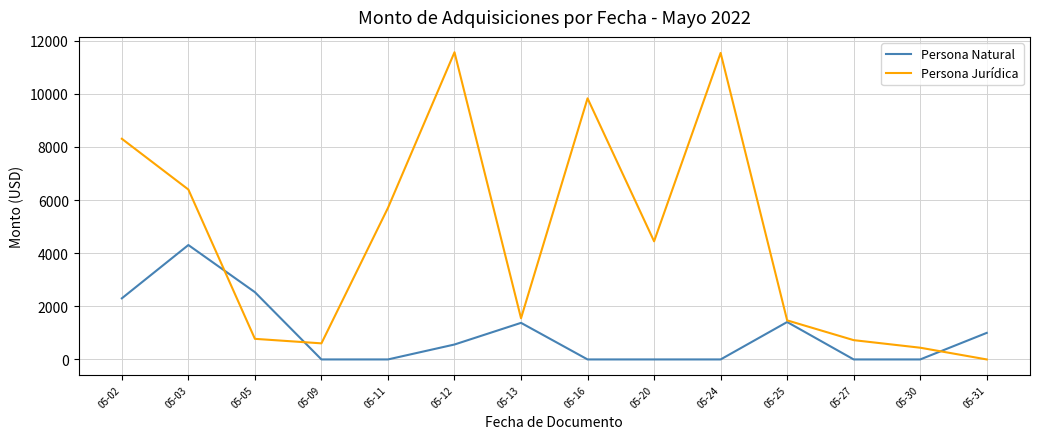

How many lines are shown in the chart?

2